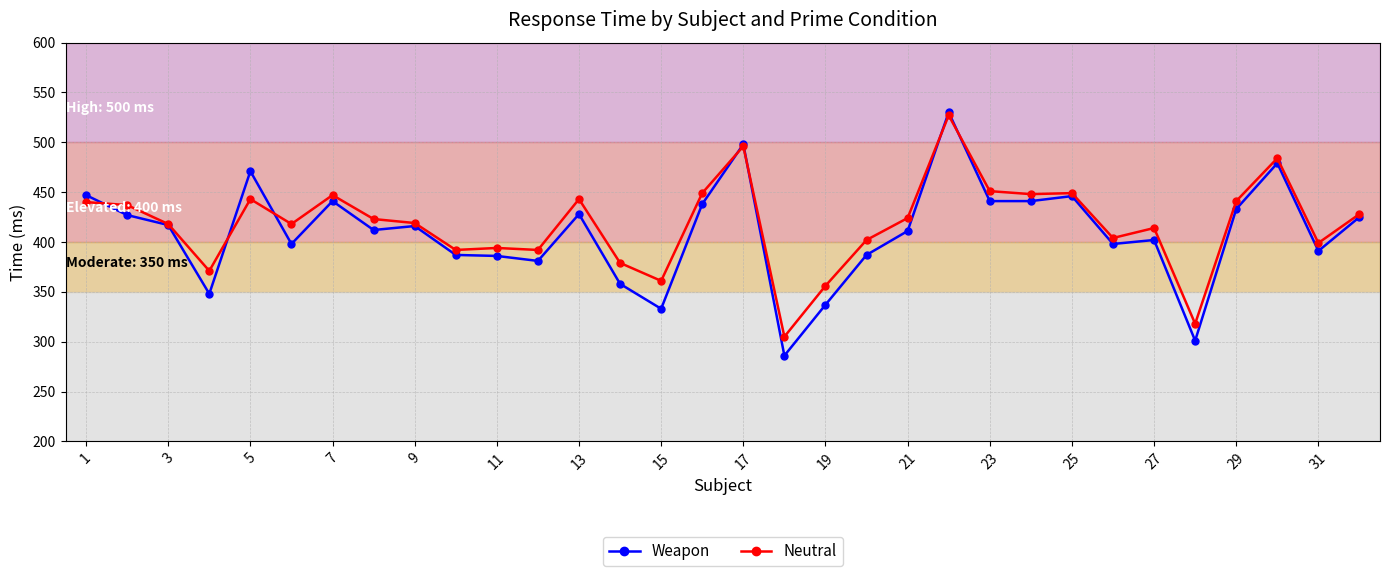

What are all the series names shown in the legend?

Weapon, Neutral